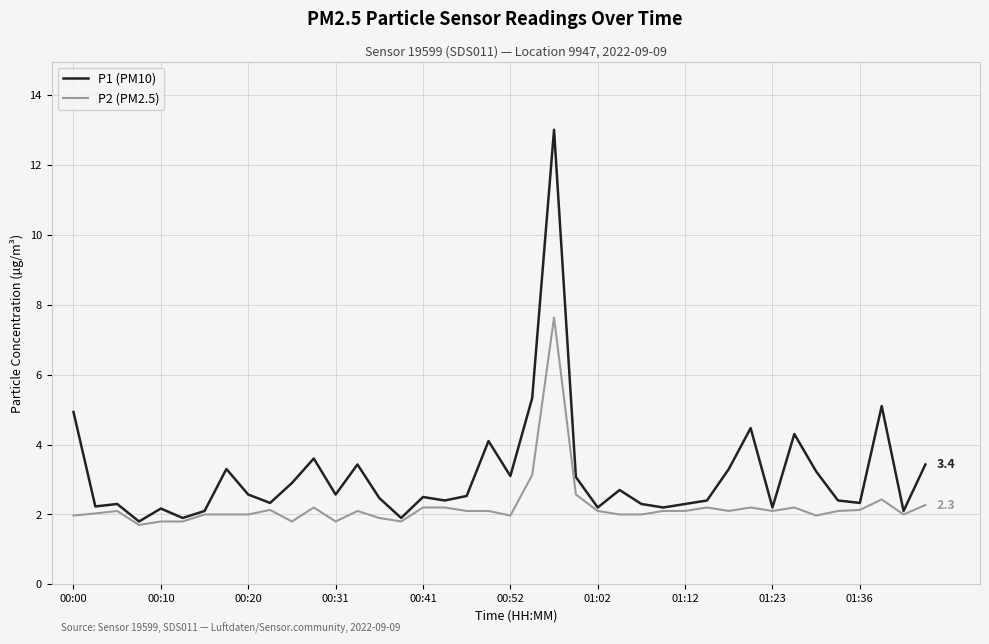

What is the maximum value for P1 (PM10)?

13.0